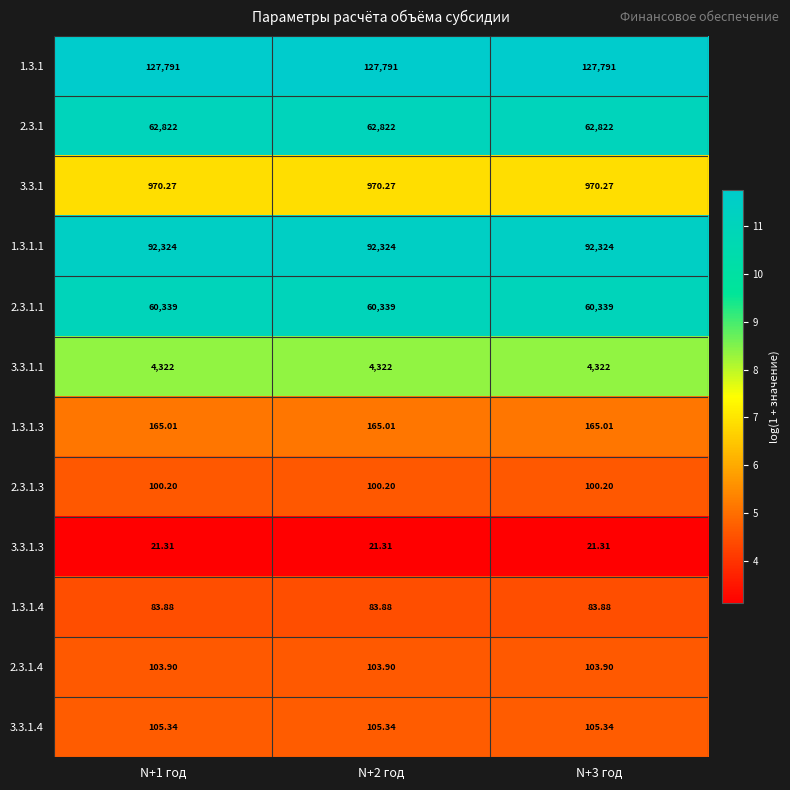

Is the value of 2.3.1.1 at N+2 год greater than the value of 1.3.1.1 at N+3 год?

No